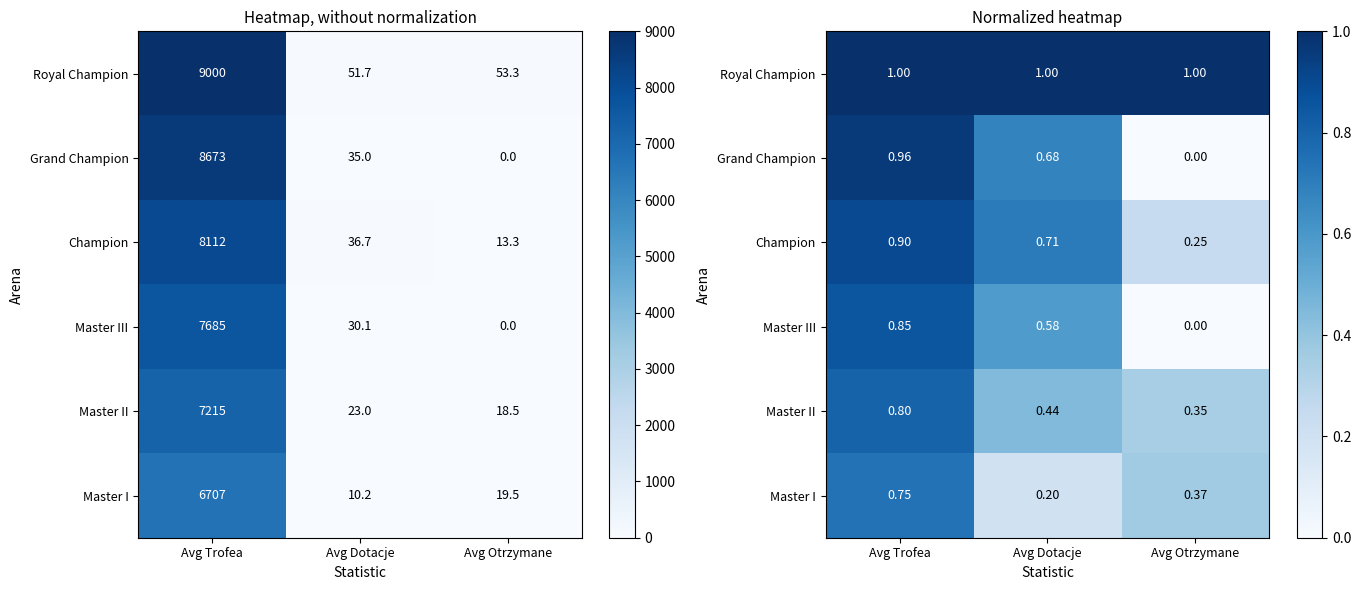

The Grand Champion series shows 0.3 at Avg Otrzymane. True or false?

False